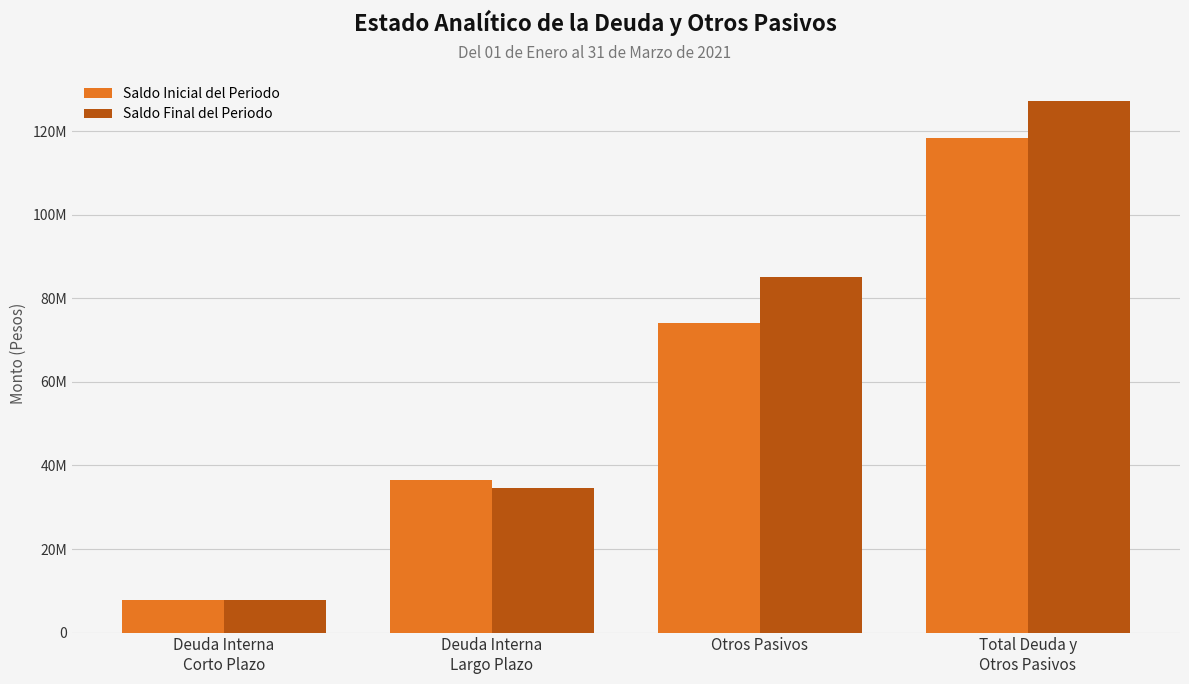

Is it true that Saldo Inicial del Periodo equals 62708930.3 at Deuda Interna
Largo Plazo?

False